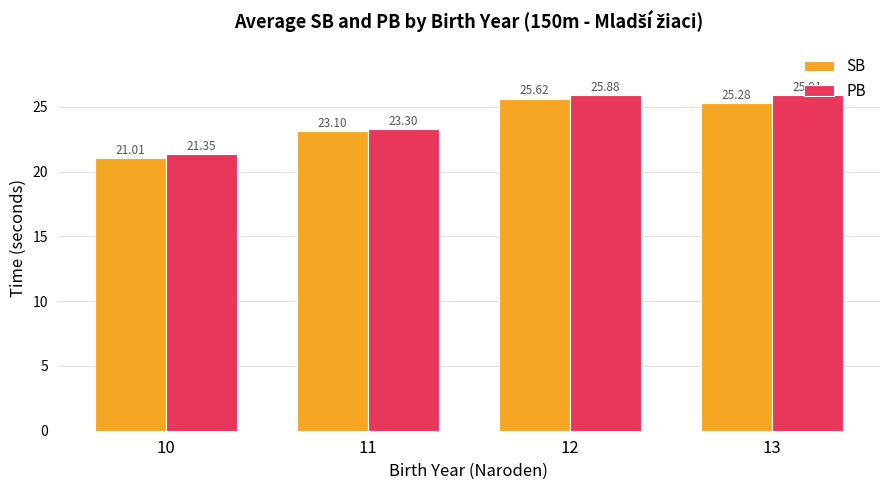

What are all the series names shown in the legend?

SB, PB